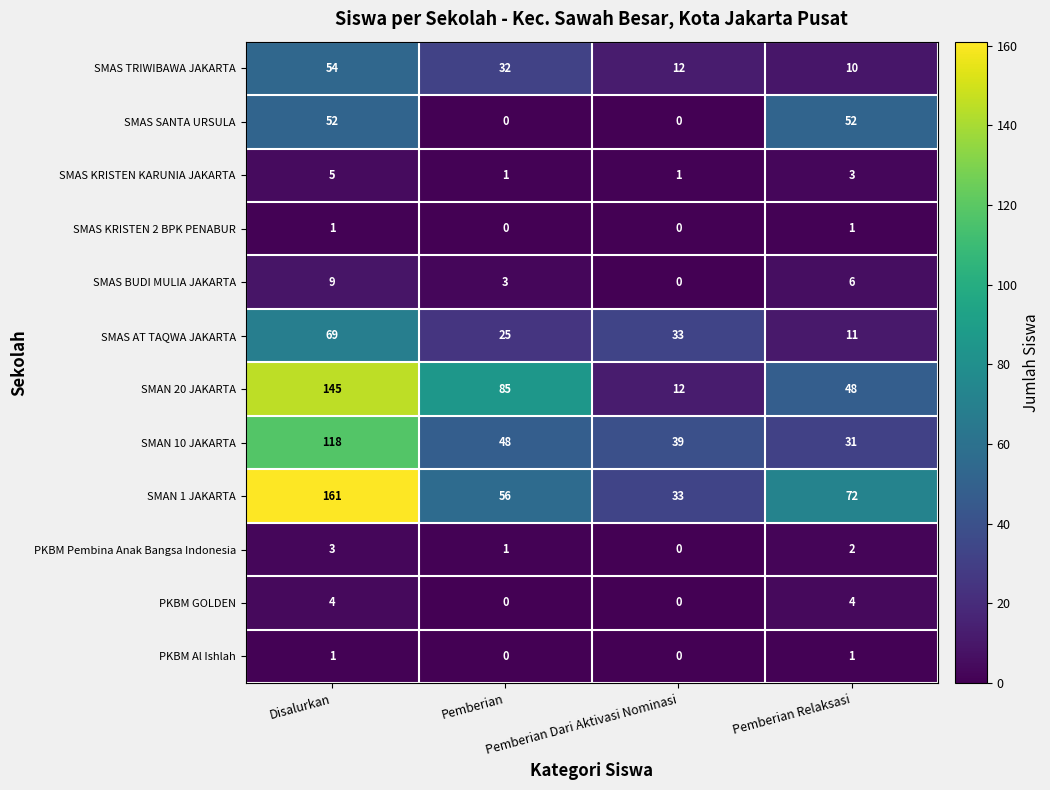

Which series has the largest range (max minus min)?

SMAN 20 JAKARTA